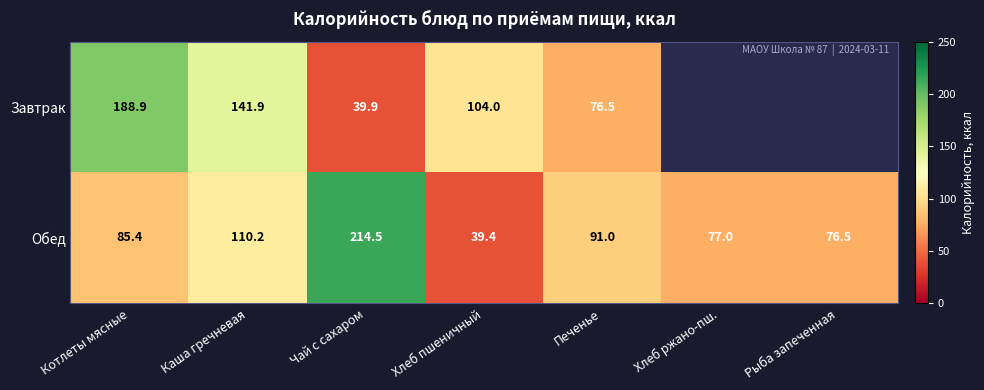

The value of Обед at Хлеб пшеничный is 39.4. True or false?

True